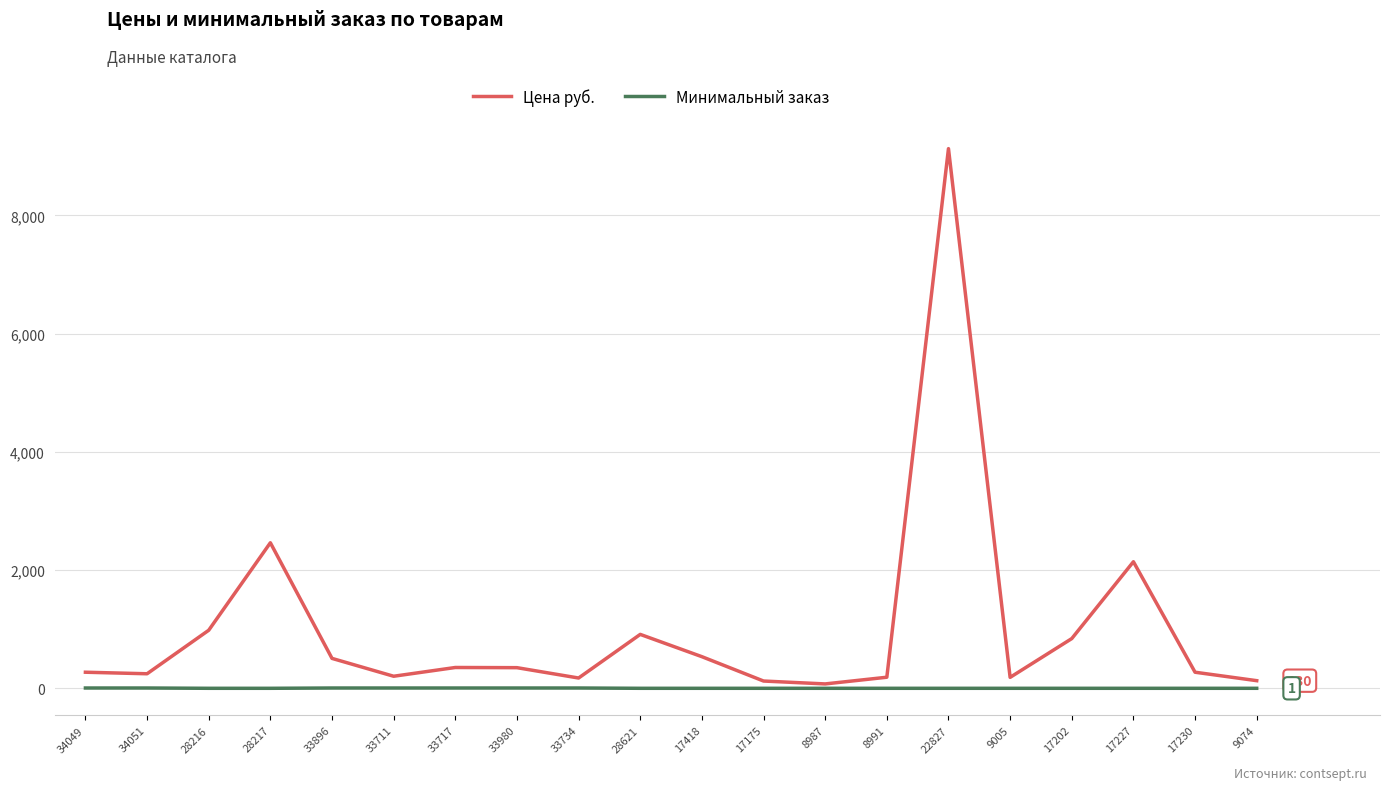

What is the sum of all Минимальный заказ values?

55.0